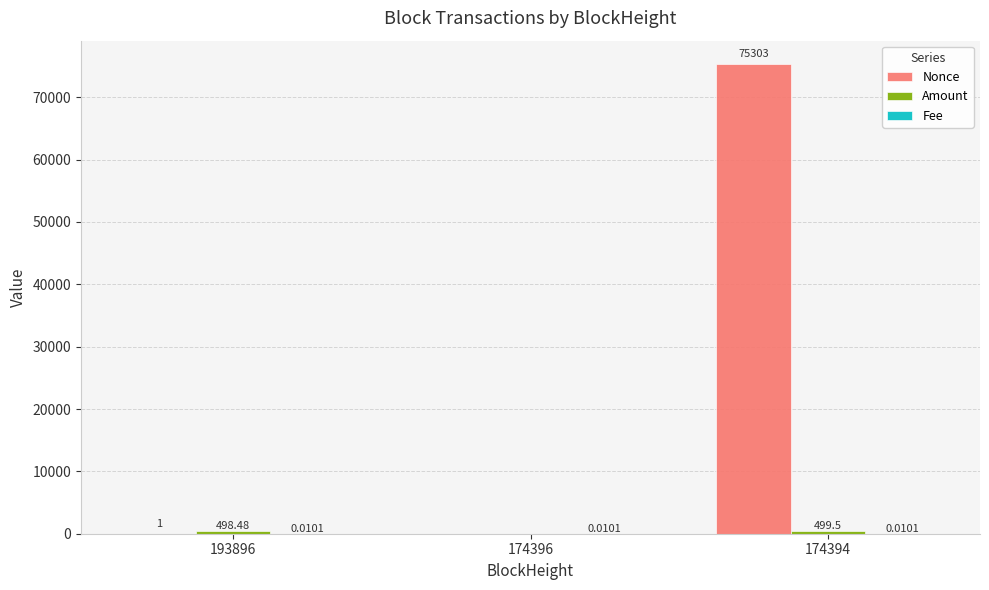

What is the total value across all series at 174394?

75802.5